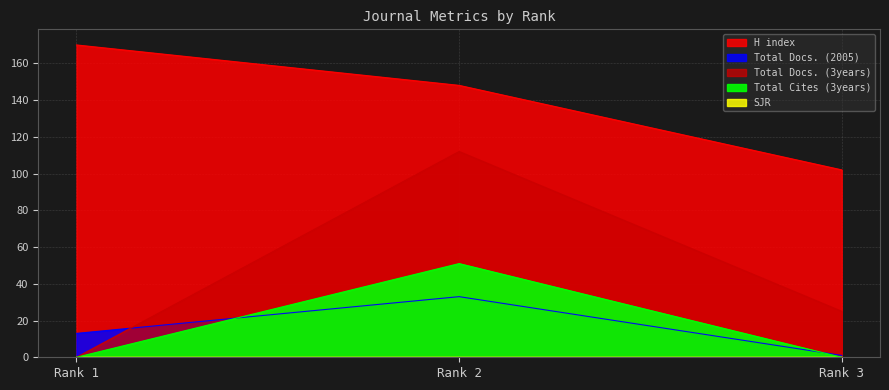

Reading left to right, transcribe all the data shown in this chart.

H index: Rank 1=170	Rank 2=148	Rank 3=102
Total Docs. (2005): Rank 1=13	Rank 2=33	Rank 3=1
Total Docs. (3years): Rank 1=0	Rank 2=112	Rank 3=25
Total Cites (3years): Rank 1=0	Rank 2=51	Rank 3=0